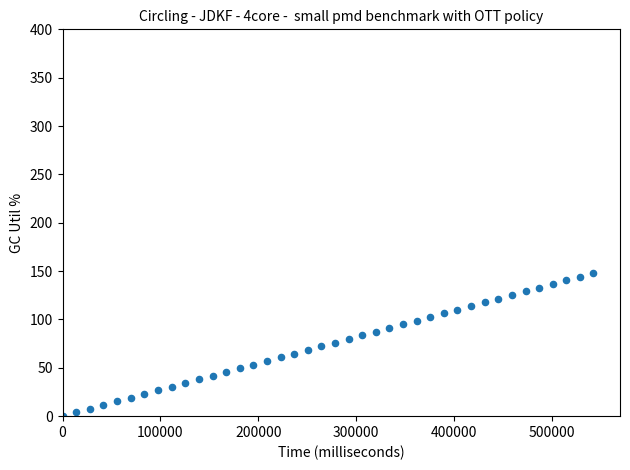

What is the range of Y values (max minus min)?

148.2